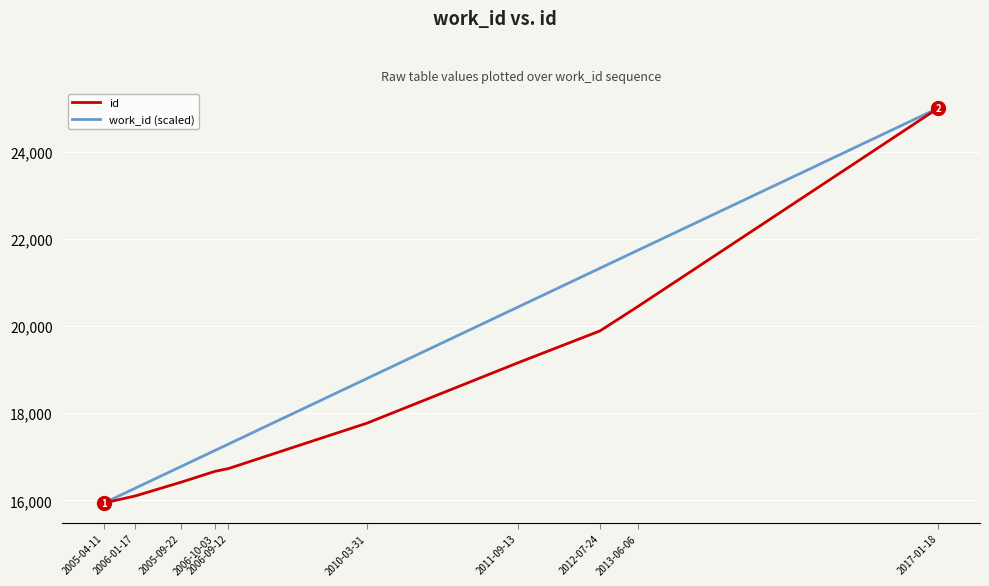

List the series in order of their overall mean, lowest first.

id, work_id (scaled)